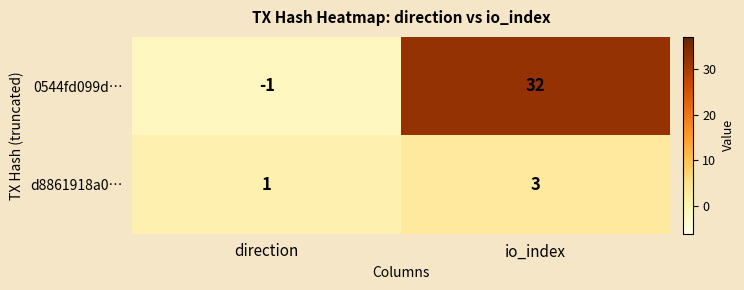

Reading left to right, extract all data points from this chart.

0544fd099d…: direction=-1	io_index=32
d8861918a0…: direction=1	io_index=3